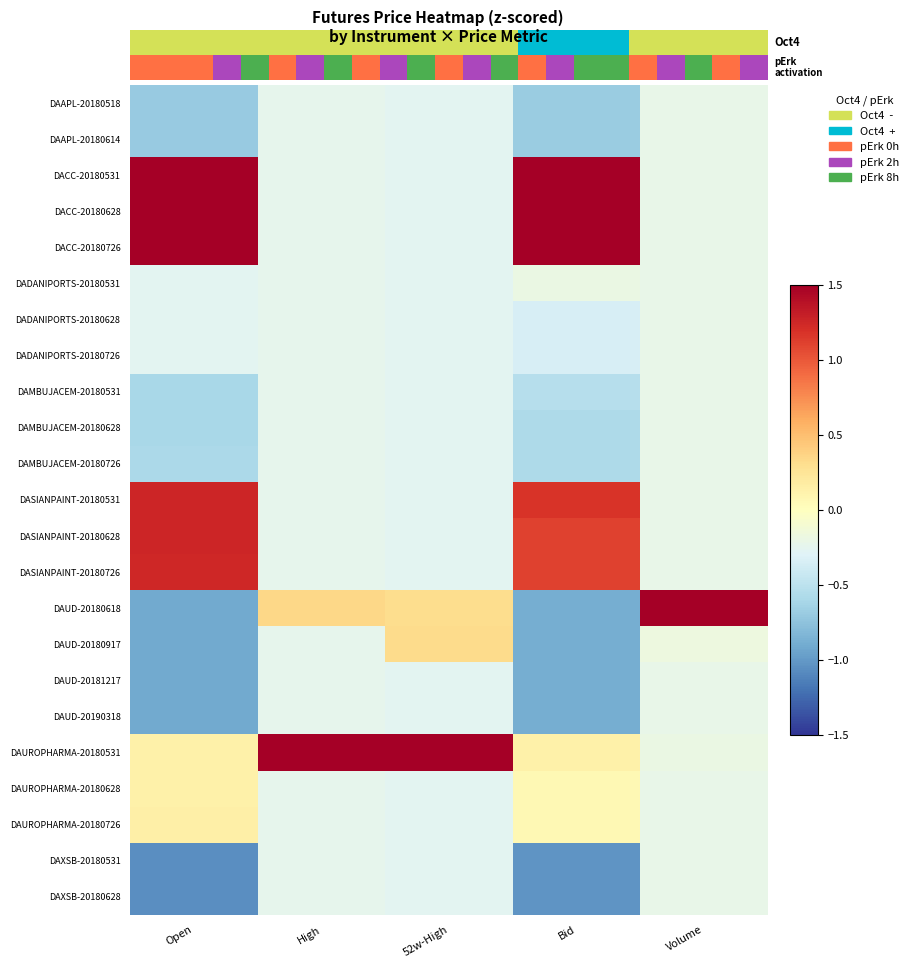

At how many categories does at least one series exceed 0?

5